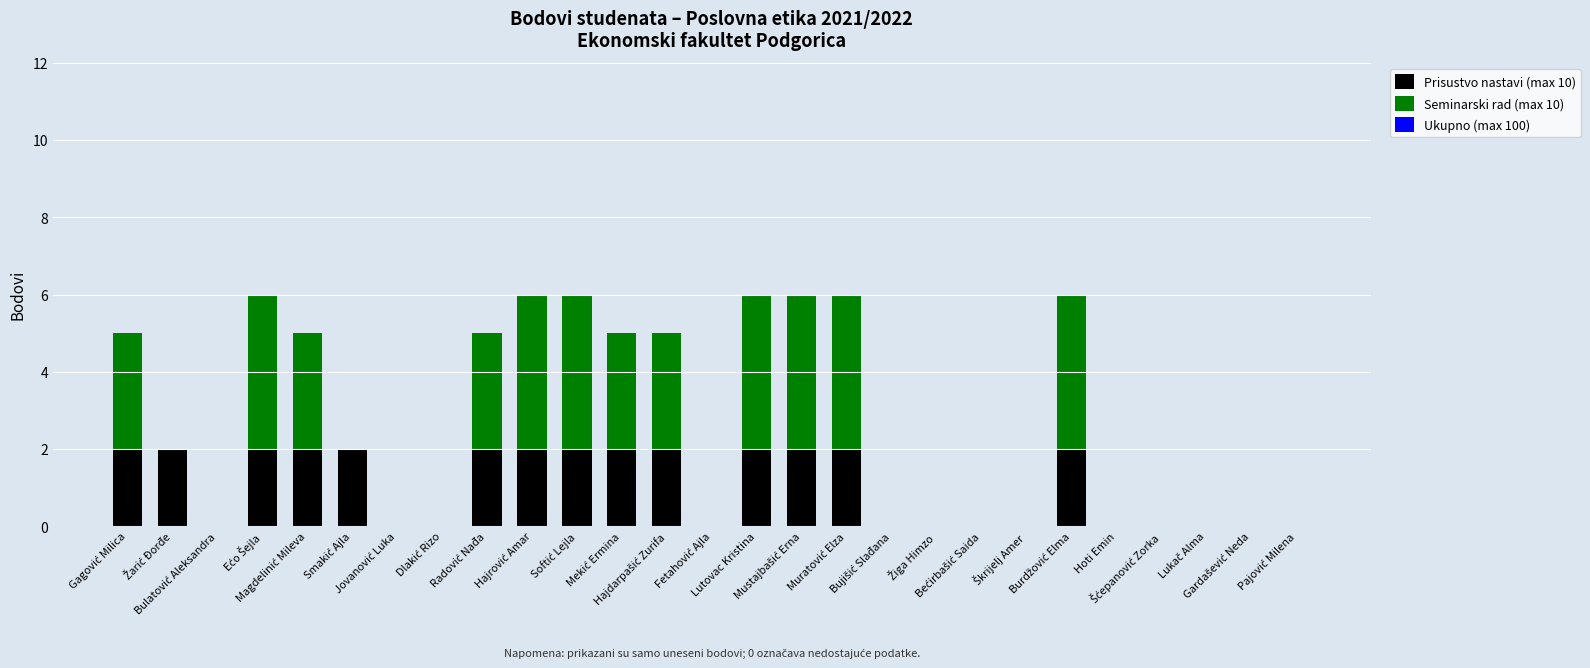

What is the sum of all Prisustvo nastavi (max 10) values?

28